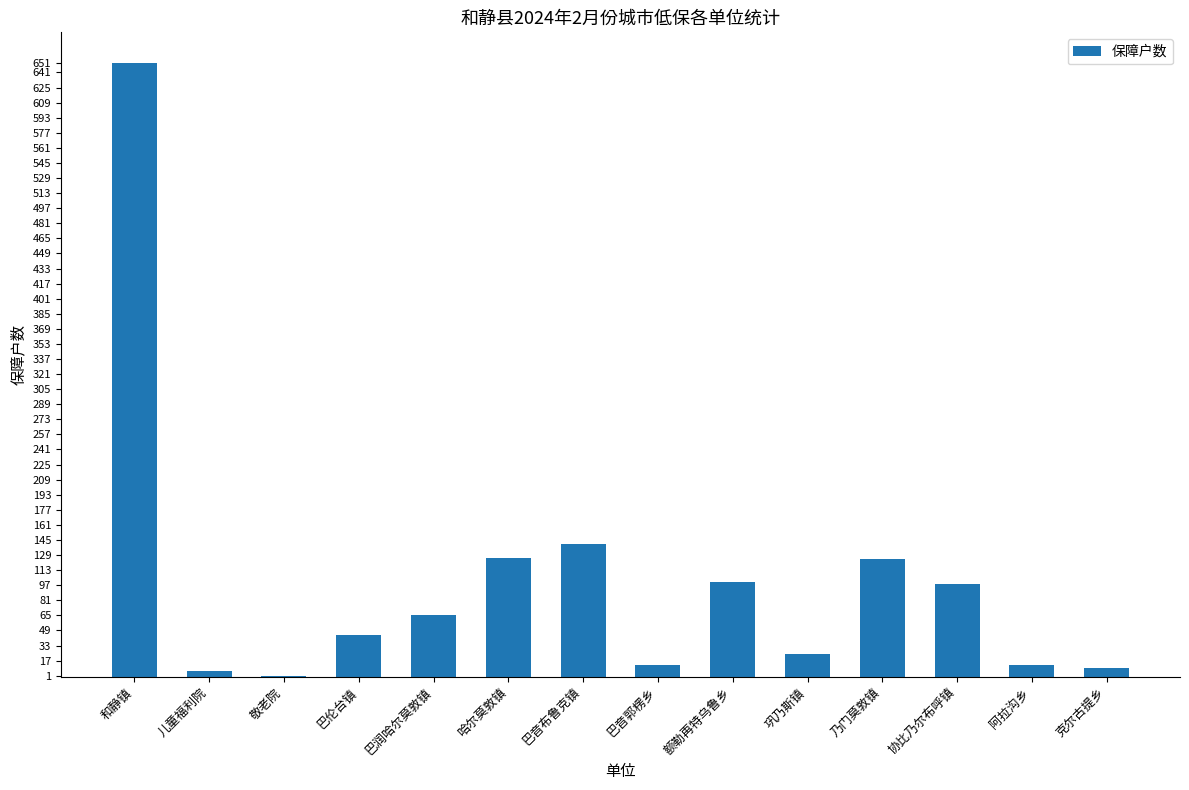

True or false: the data shows 100 at 额勒再特乌鲁乡.

True